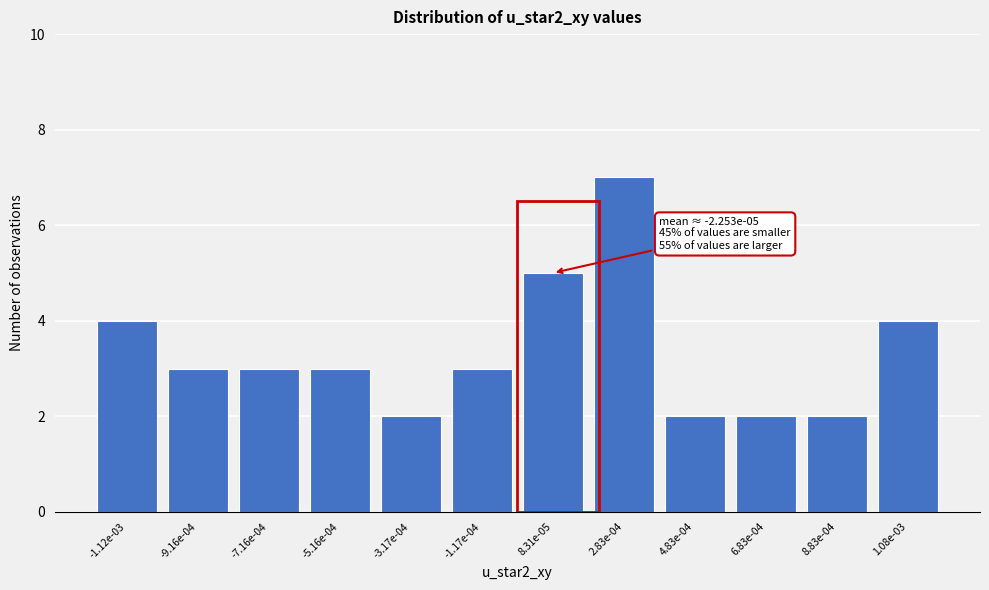

Reading right to left, extract all data points from this chart.

1.08e-03=4	8.83e-04=2	6.83e-04=2	4.83e-04=2	2.83e-04=7	8.31e-05=5	-1.17e-04=3	-3.17e-04=2	-5.16e-04=3	-7.16e-04=3	-9.16e-04=3	-1.12e-03=4